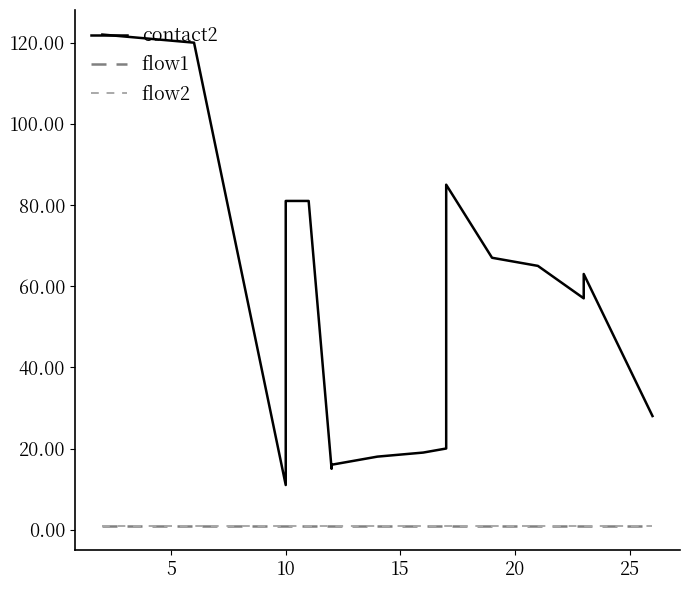

What is the average value of the flow2 series?

1